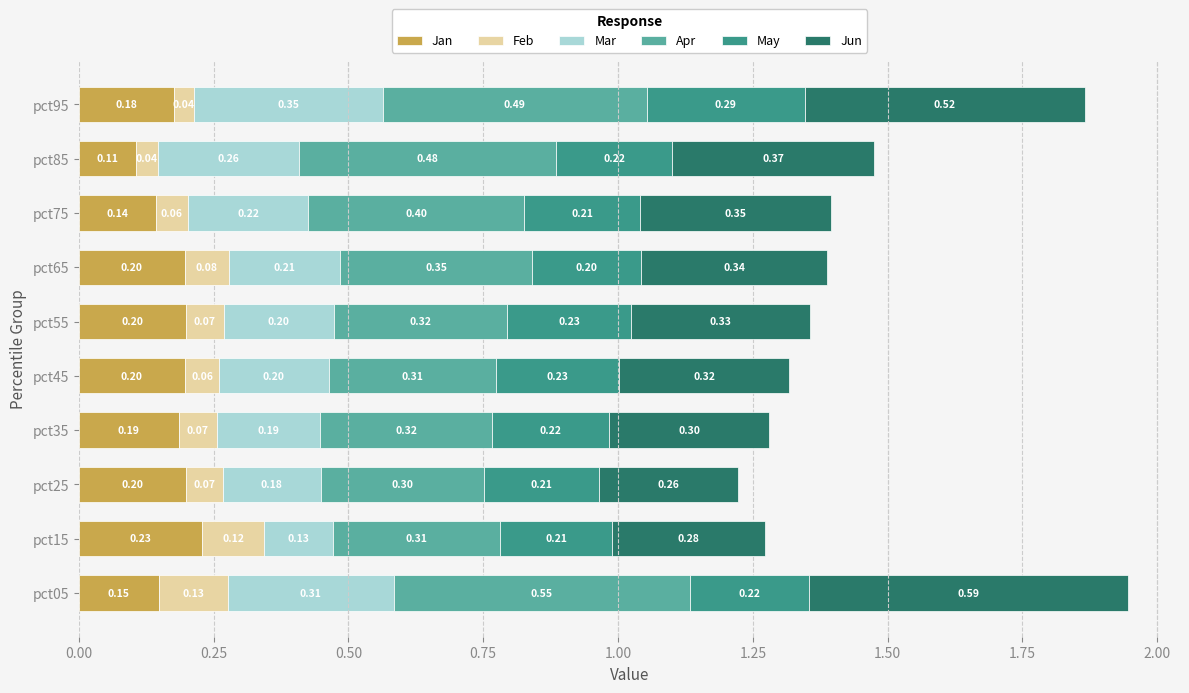

At which category is the sum across all series the highest?

pct05